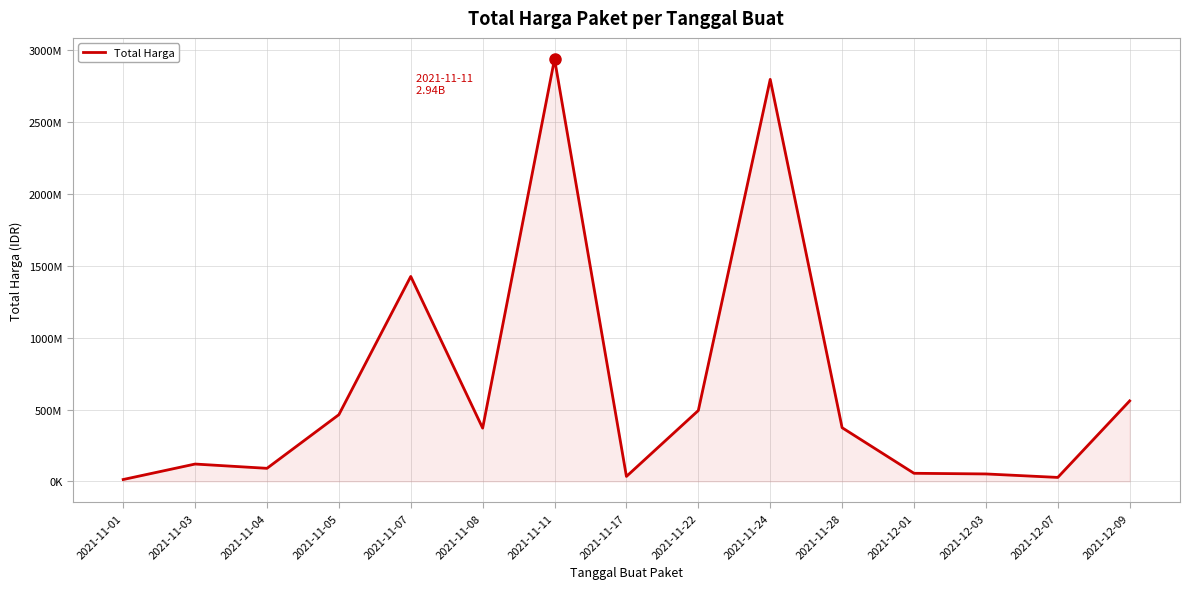

True or false: there are more than 2 points higher than both neighbors.

True